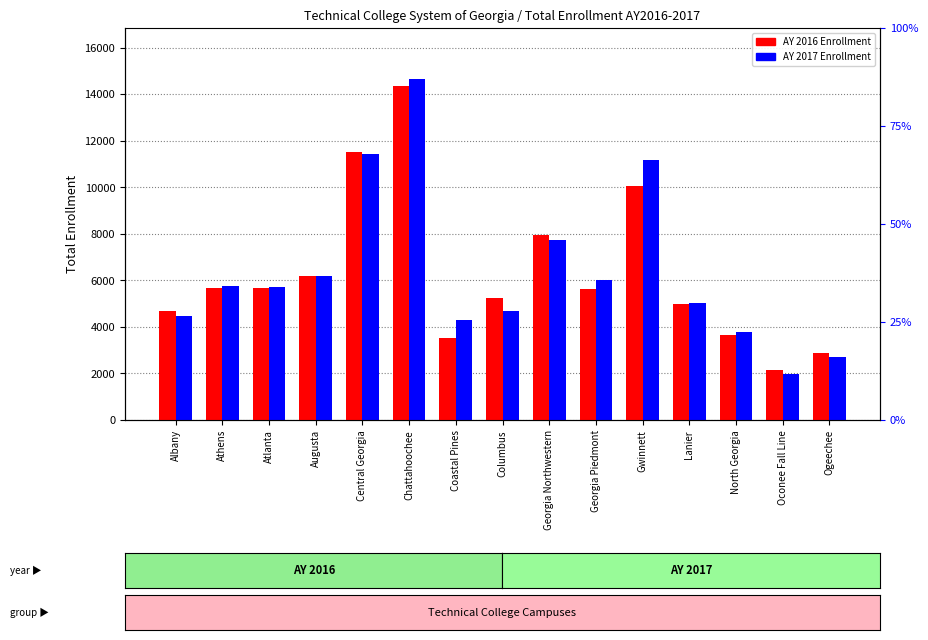

Does the chart contain any negative values?

No